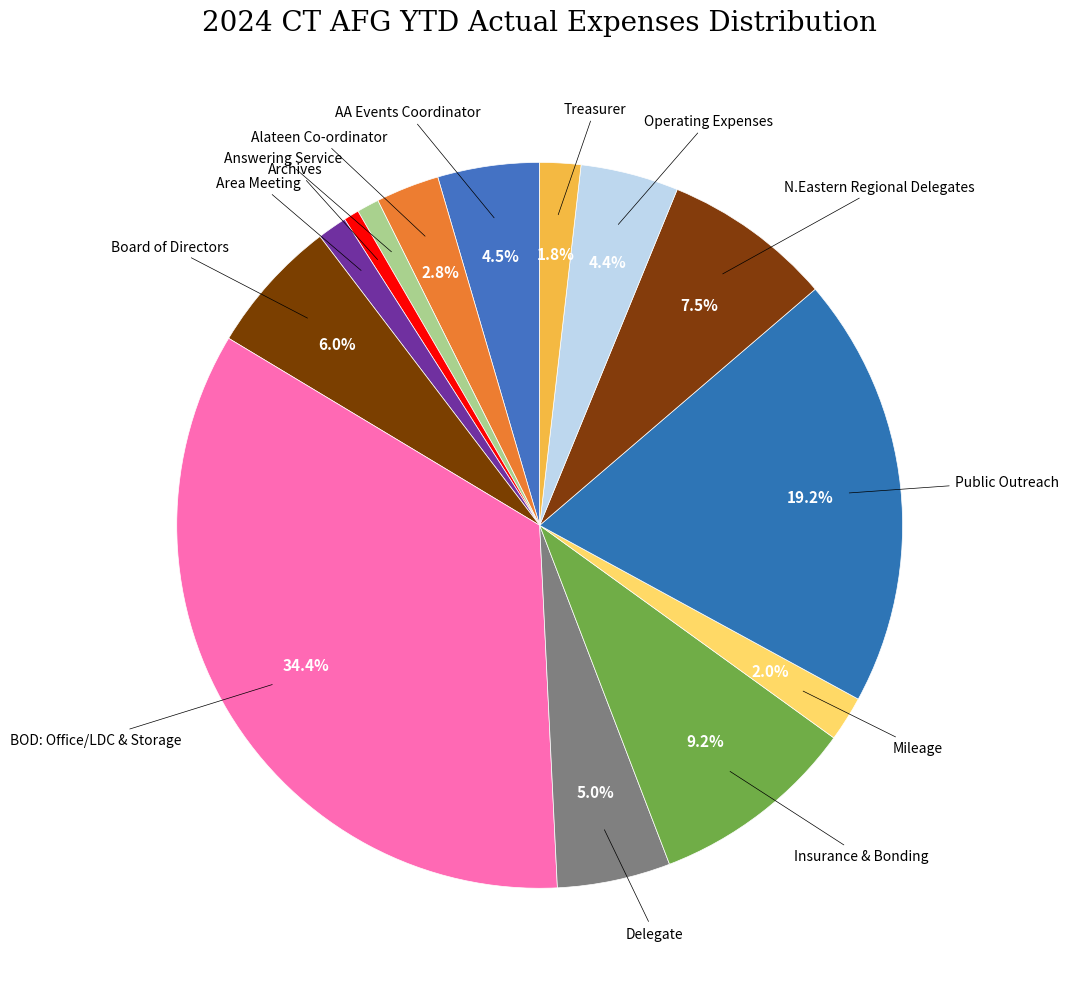

Count the number of slices in the pie.

14